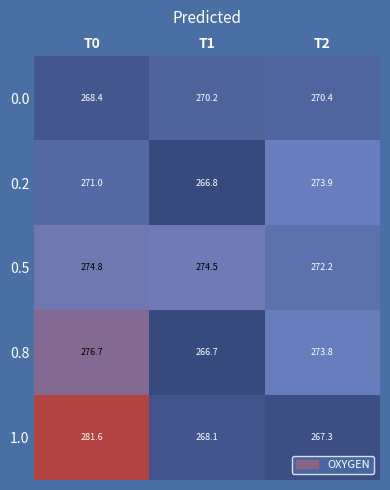

Reading left to right, transcribe all the data shown in this chart.

0.0: T0=268.4	T1=270.2	T2=270.4
0.2: T0=271.0	T1=266.8	T2=273.9
0.5: T0=274.8	T1=274.5	T2=272.2
0.8: T0=276.7	T1=266.7	T2=273.8
1.0: T0=281.6	T1=268.1	T2=267.3